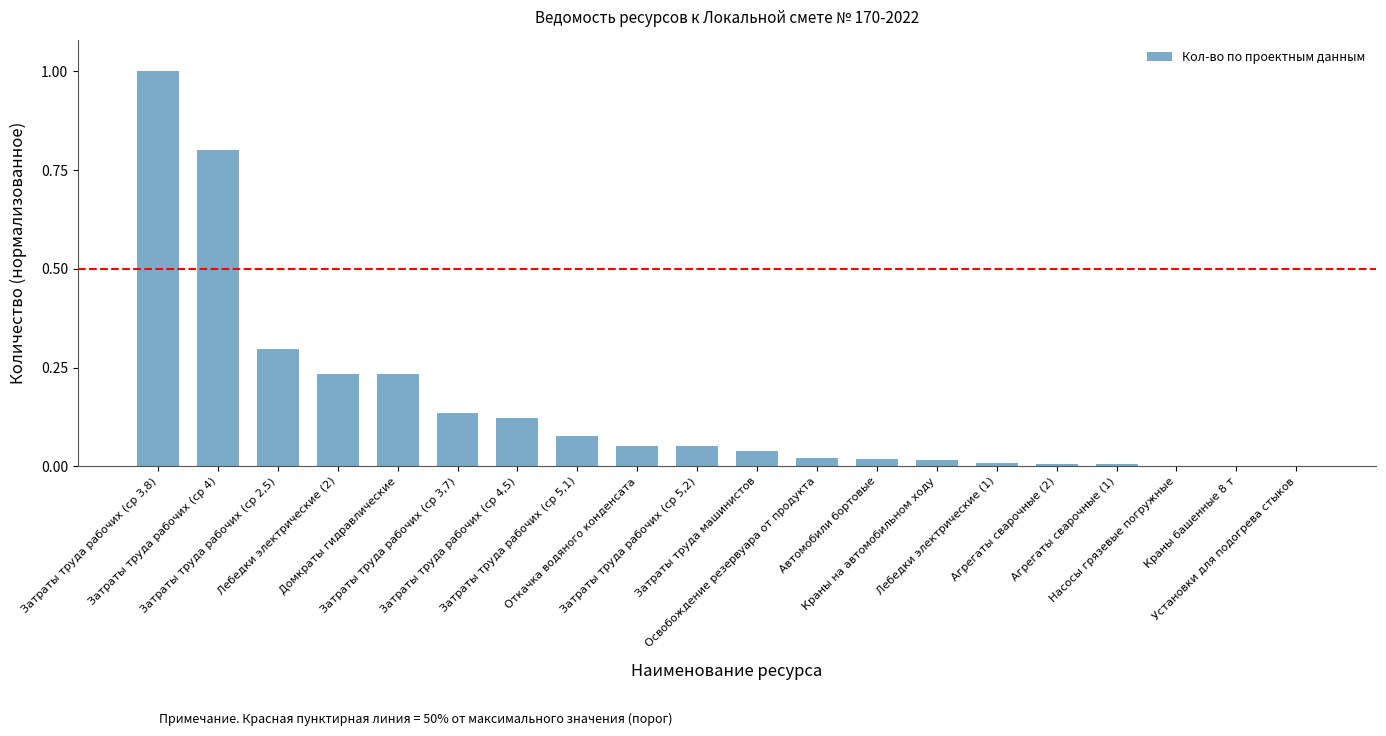

What is the sum of all values?

3.1